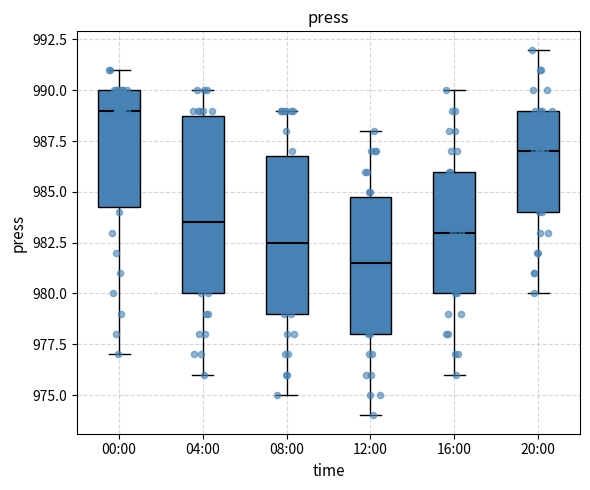

Reading left to right, transcribe this box plot: for each box, give where its median line is, the range the box spans, and where its two whiskers end, as read against the y-axis. The values are not printed on the chart, so give them approximately, as read against the axis.

00:00: median 989.0, box 984.5 to 990.0, whiskers 977.0 to 991.0
04:00: median 983.5, box 980.0 to 989.0, whiskers 976.0 to 990.0
08:00: median 982.5, box 979.0 to 987.0, whiskers 975.0 to 989.0
12:00: median 981.5, box 978.0 to 985.0, whiskers 974.0 to 988.0
16:00: median 983.0, box 980.0 to 986.0, whiskers 976.0 to 990.0
20:00: median 987.0, box 984.0 to 989.0, whiskers 980.0 to 992.0